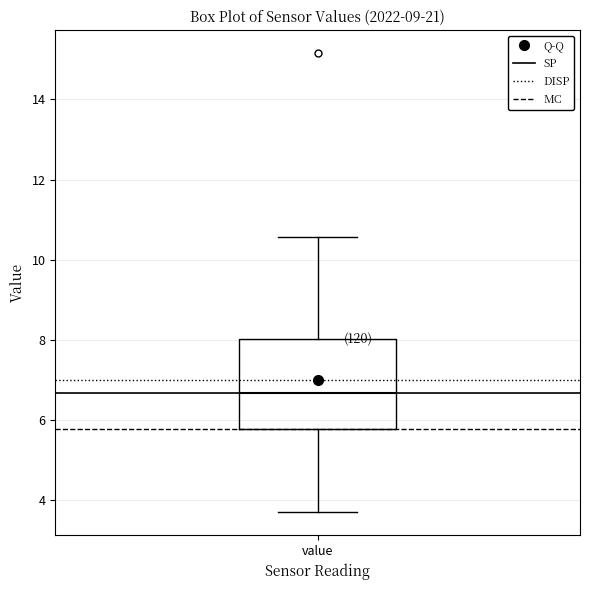

Transcribe this box plot: give where the median line is, the range the box spans, and where the two whiskers end, as read against the y-axis. The values are not printed on the chart, so give them approximately, as read against the axis.

median 6.6, box 5.8 to 8.0, whiskers 3.8 to 10.6